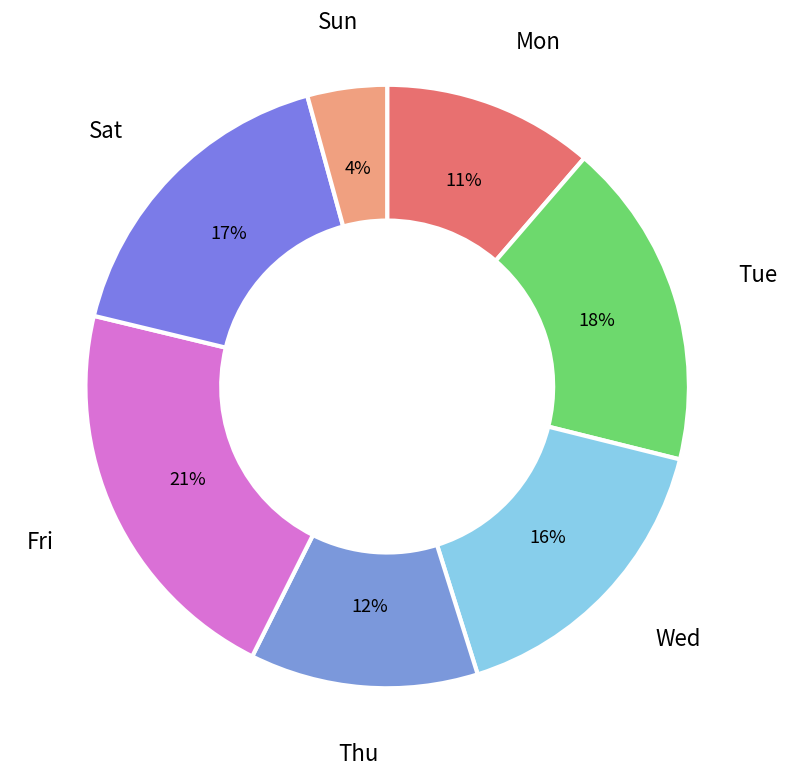

How many slices are in this pie chart?

7